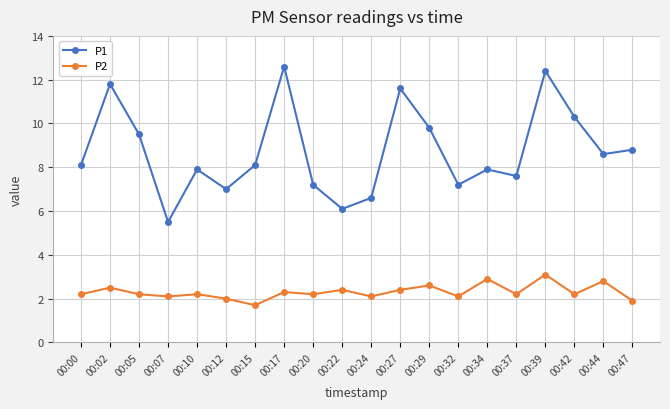

At 00:32, list the series in order from smallest to largest.

P2, P1